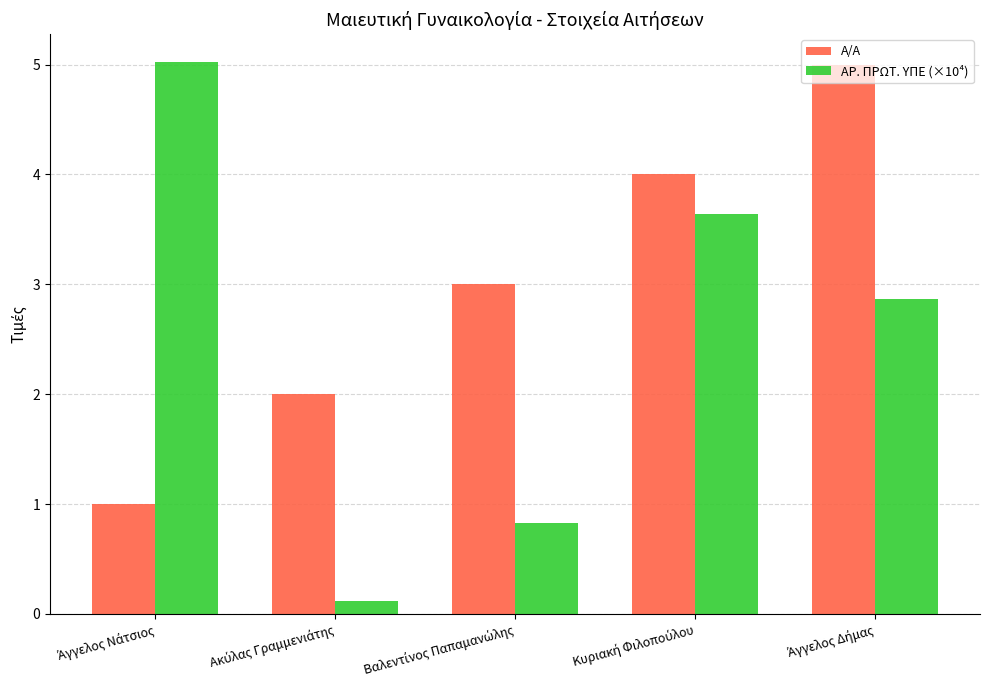

Which series has the widest spread of values?

ΑΡ. ΠΡΩΤ. ΥΠΕ (×10⁴)